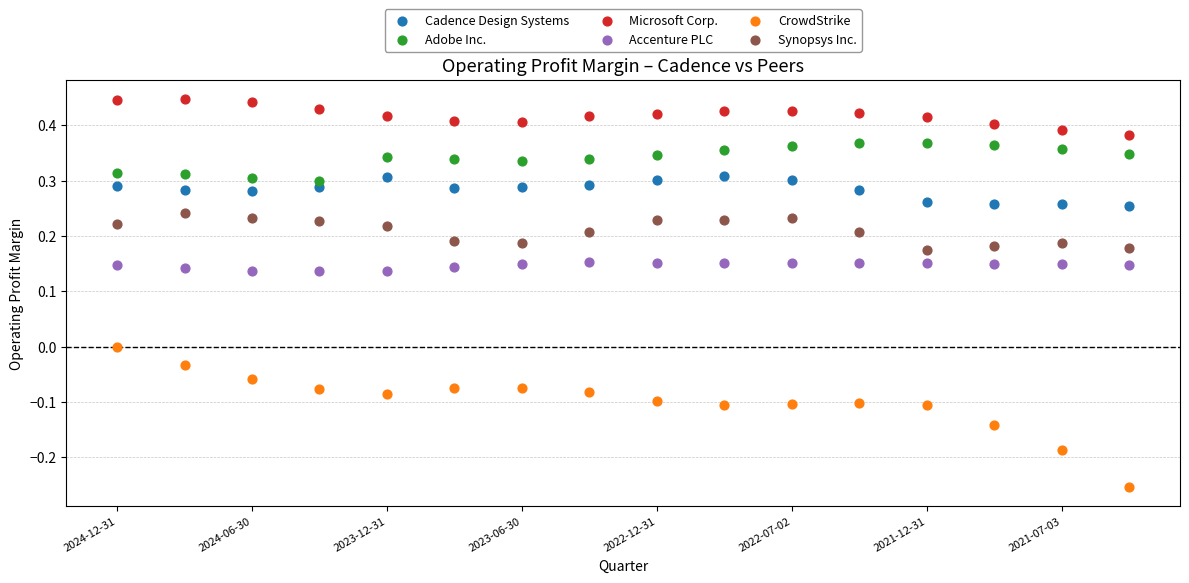

Which series contains the highest Y value?

Microsoft Corp.